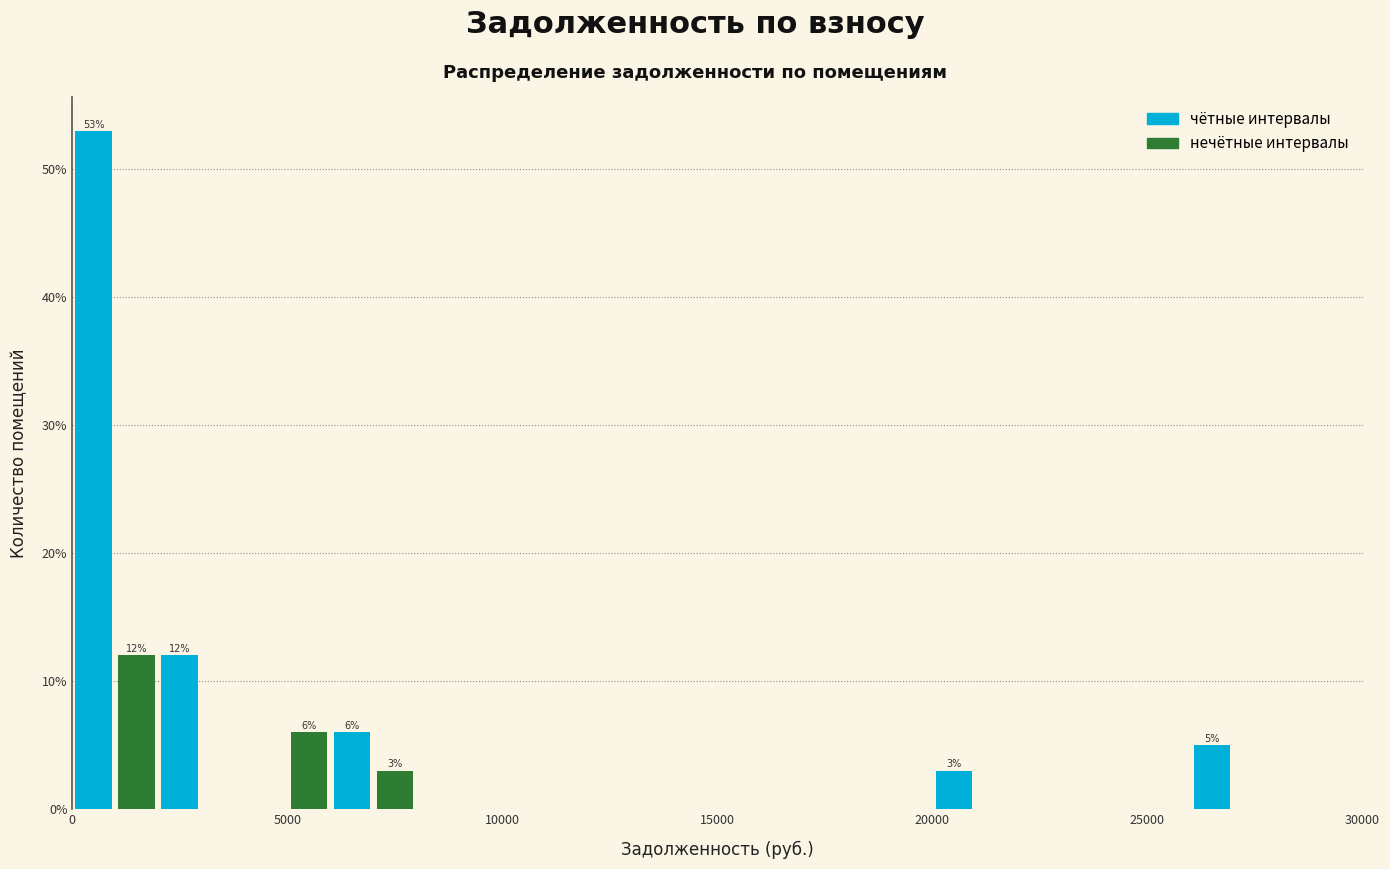

Around what value on the x-axis is the tallest bar? Give the approximate position of its centre, as read against the axis.

500